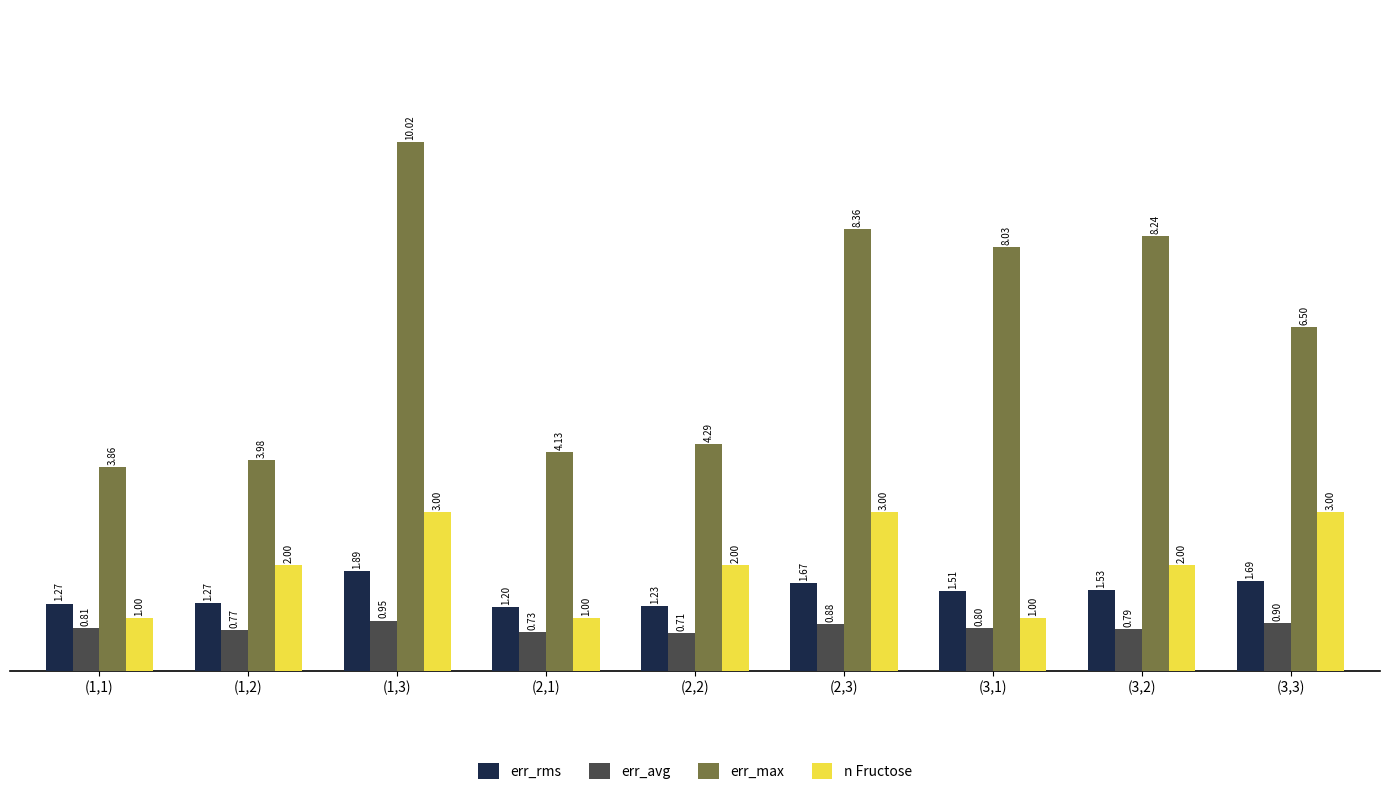

Are the bars horizontal?

No